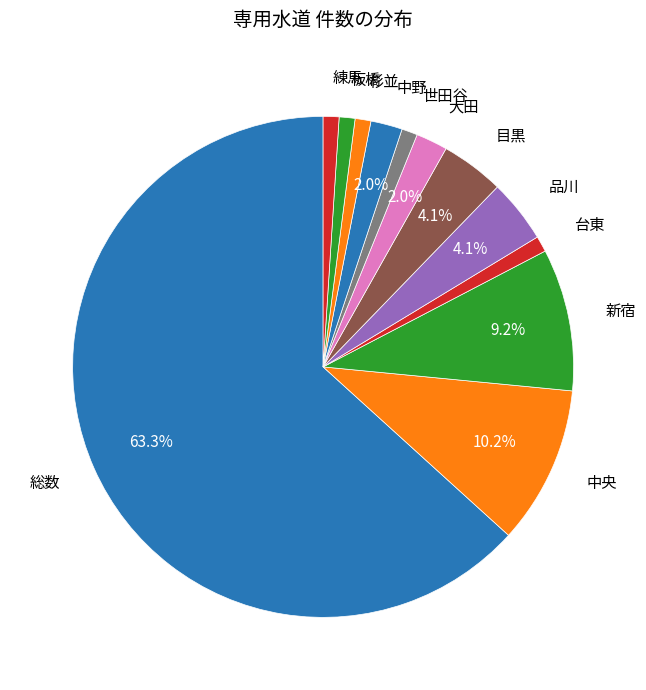

What is the largest slice in the pie chart?

総数